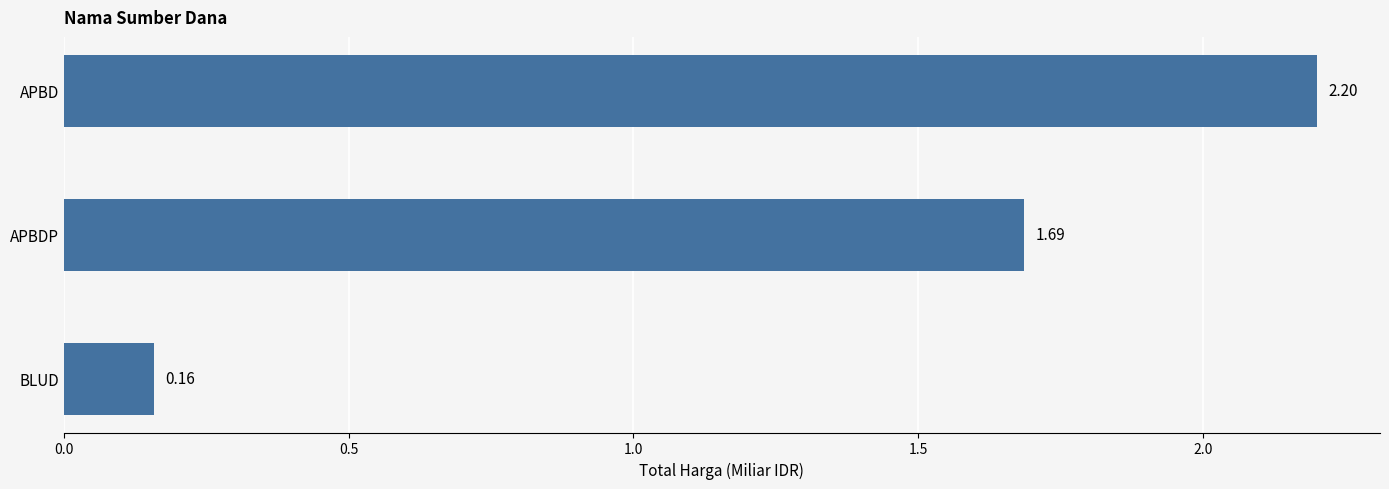

What is the label of the 3rd bar from the bottom?

APBD